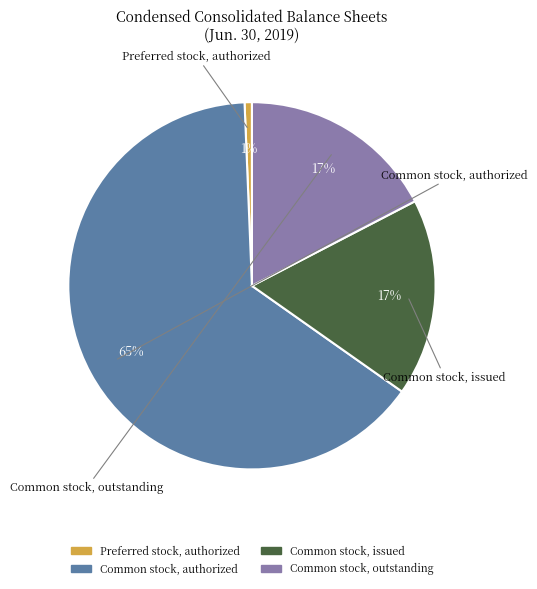

What percentage is the Common stock, authorized slice, to the nearest percent?

65%